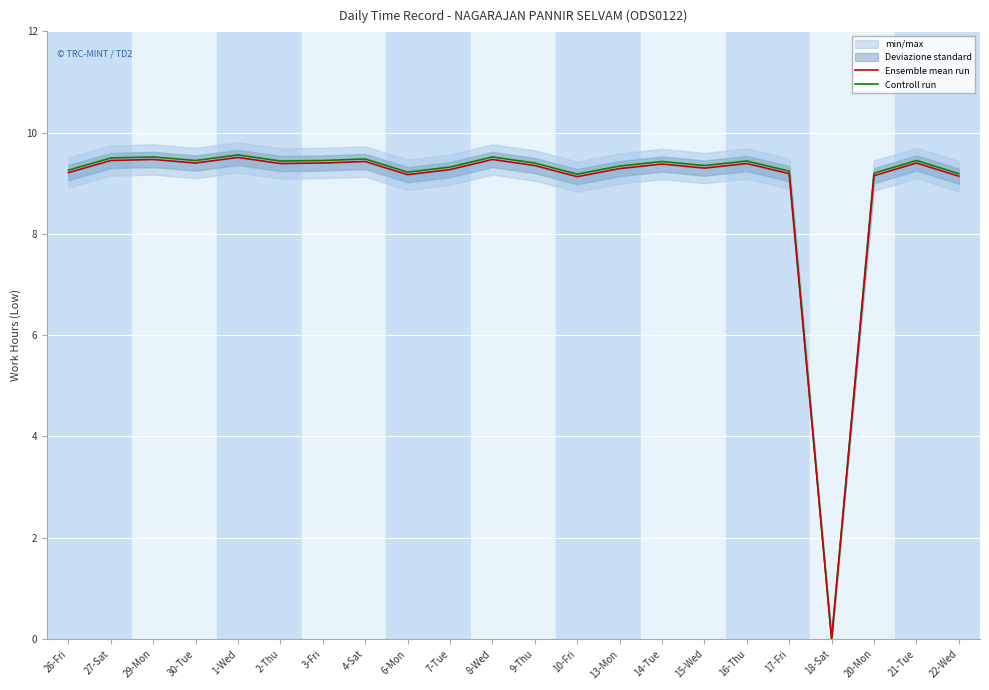

Rank the series by their average value, from highest to lowest.

Controll run, Ensemble mean run